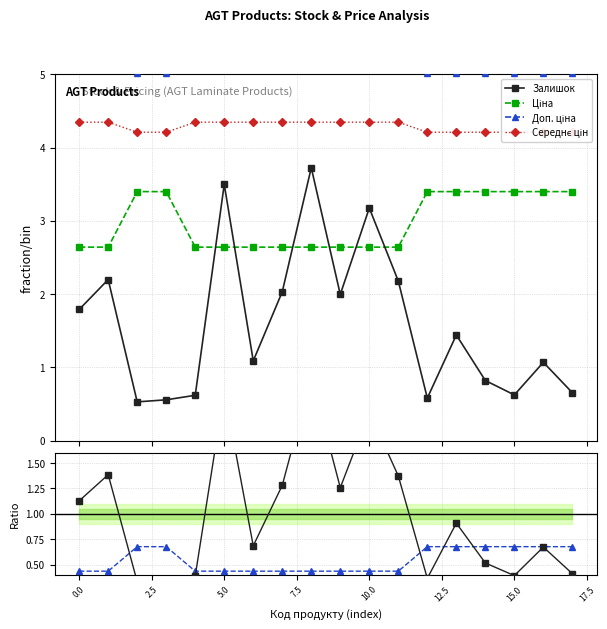

What is the value of the Залишок point at the 12th from the left?

2.2